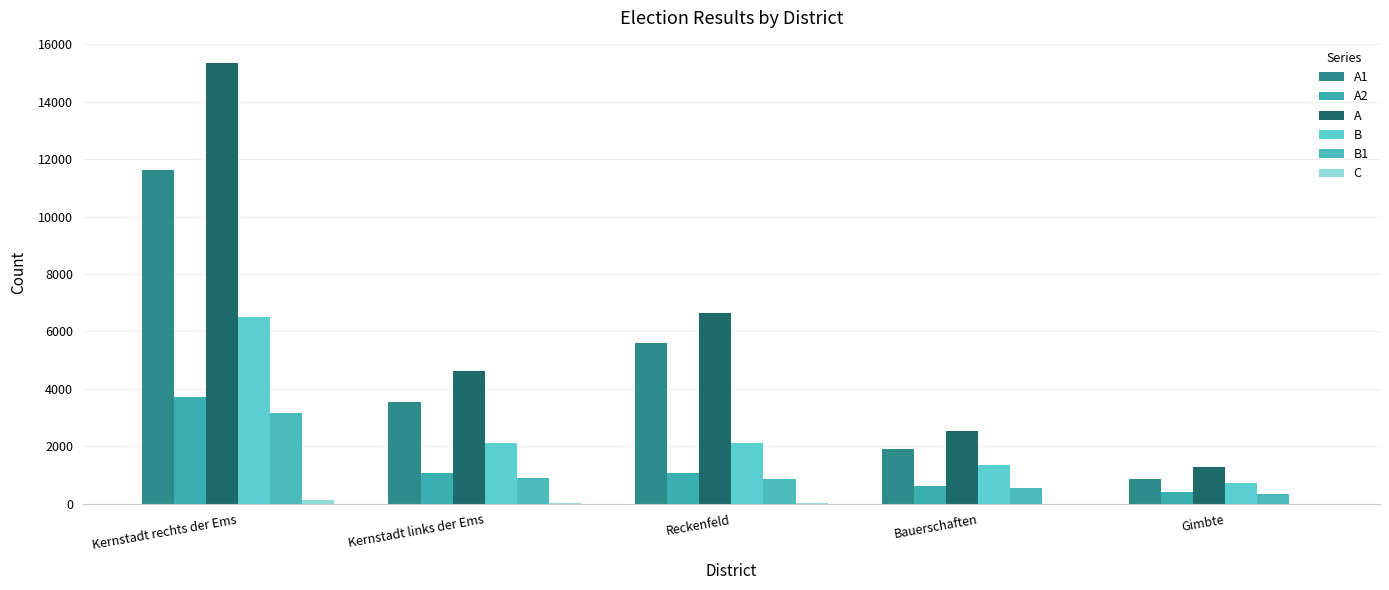

Is it true that B1 equals 1507 at Kernstadt links der Ems?

False